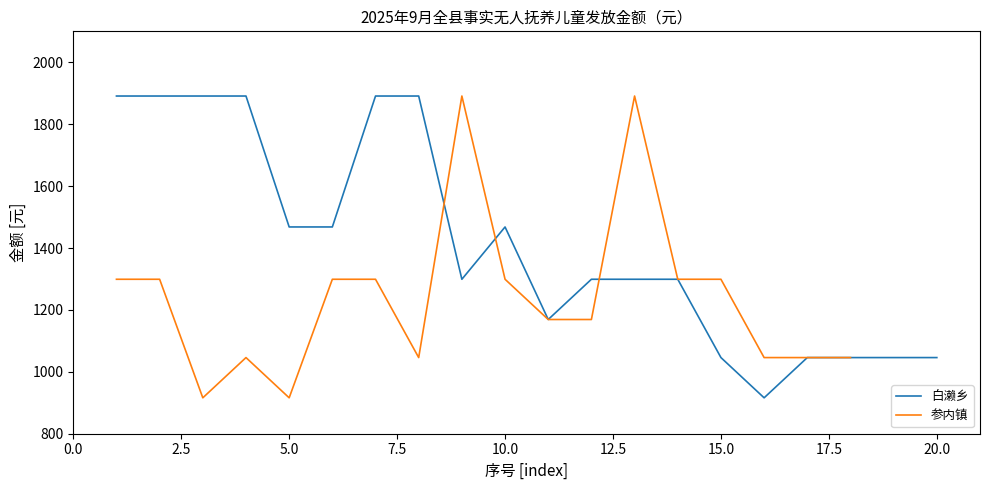

What is the average value?

1413